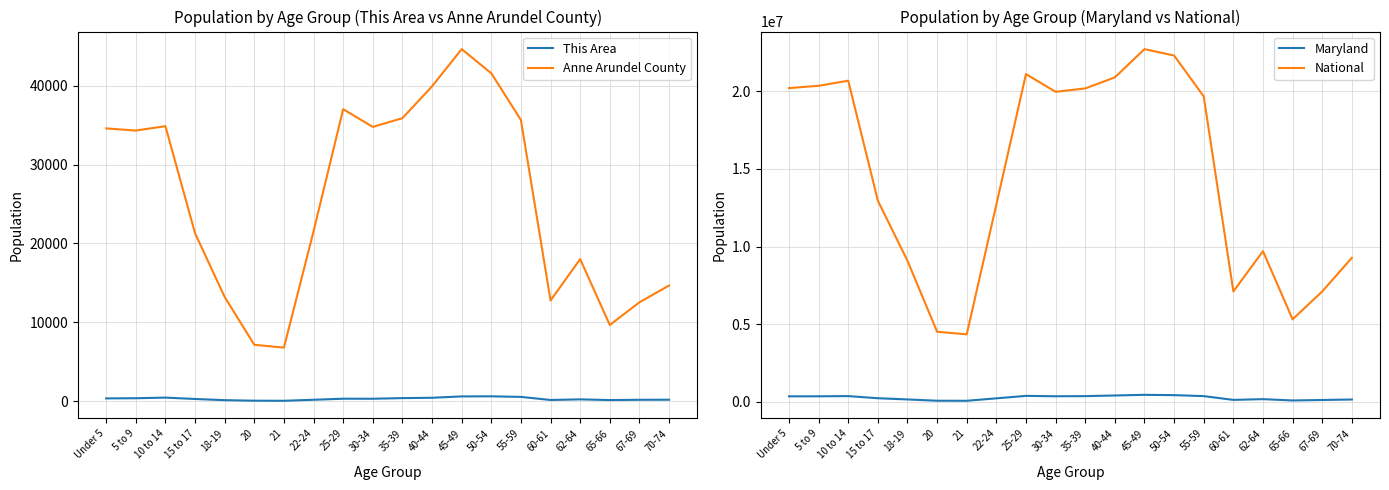

What is the smallest value displayed?

44